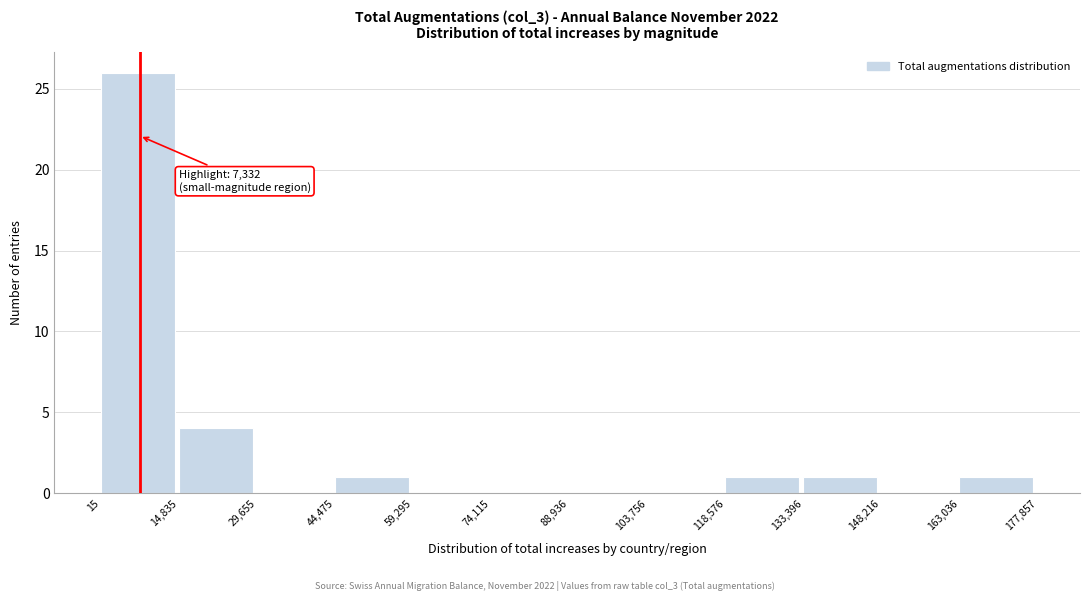

Over which range of the x-axis is the bar tallest?

15 to 14,835